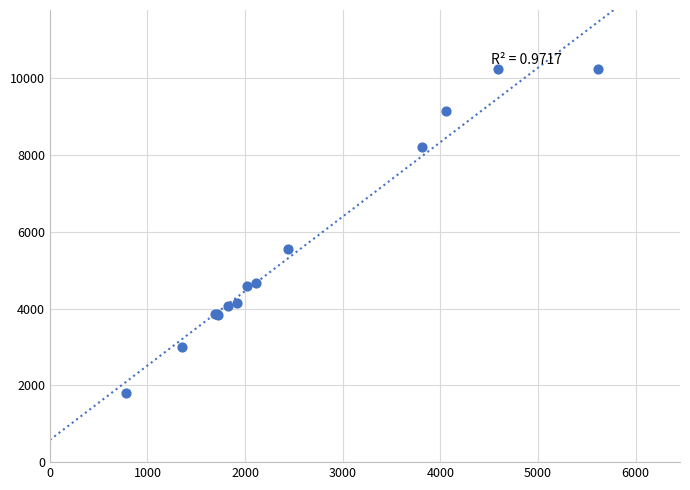

What Y value in the scatter plot is closest to 6026?

5559